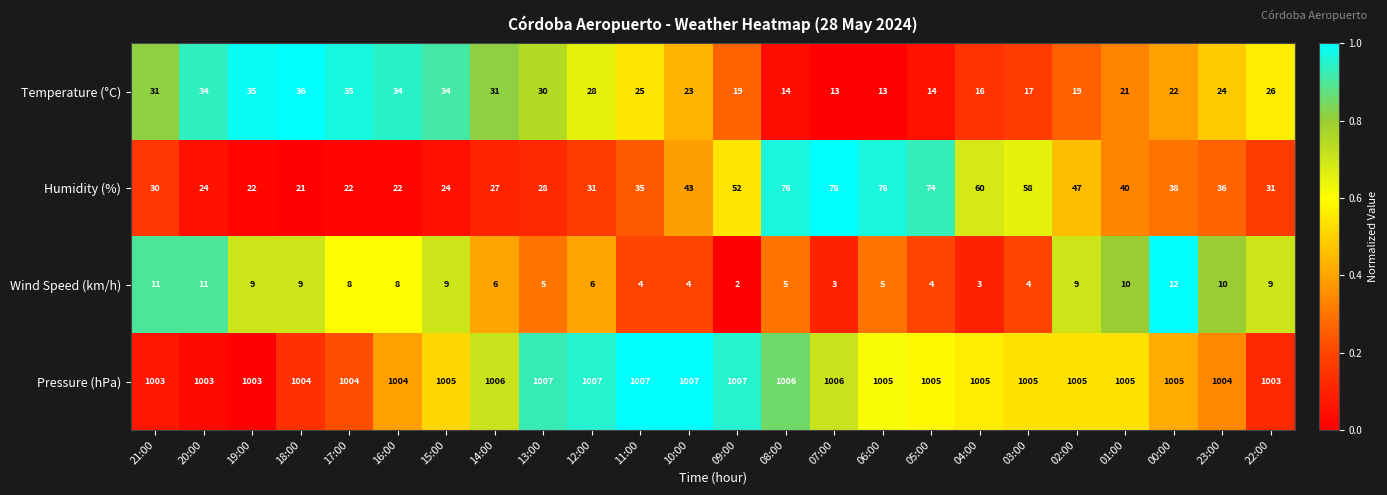

Read the Wind Speed (km/h) value at 13:00.

5